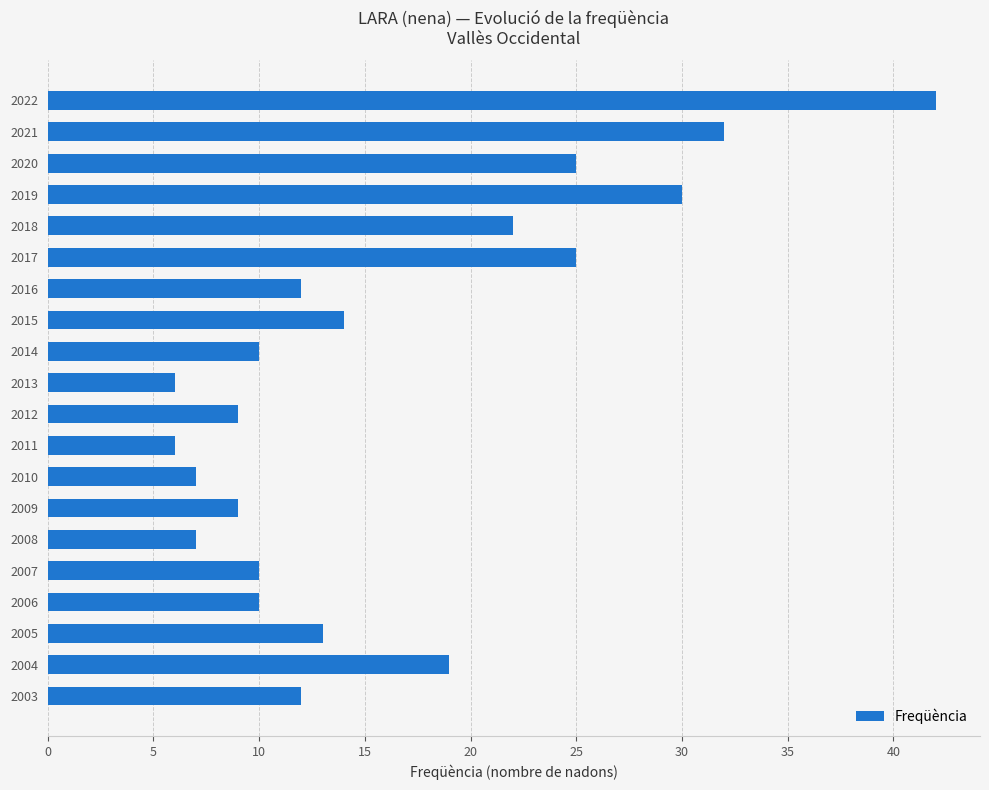

Does the chart contain any negative values?

No